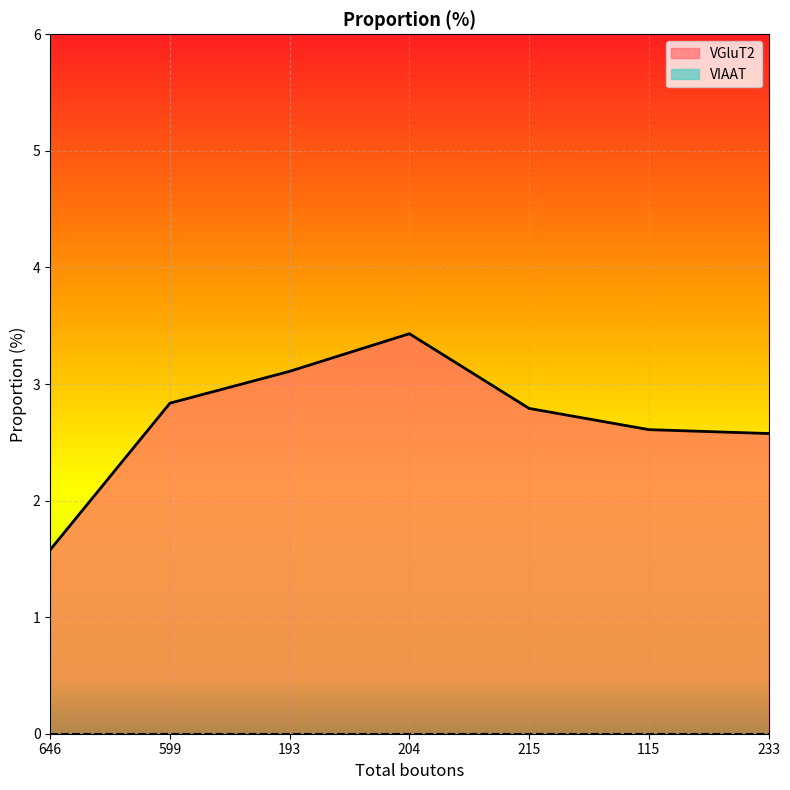

True or false: the data shows 1.0 at 233.

False